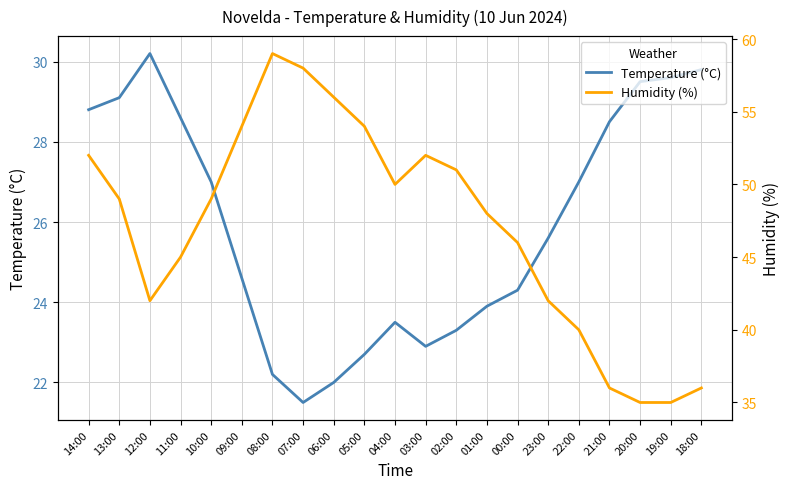

Reading left to right, transcribe all the data shown in this chart.

Temperature (°C): 14:00=28.8	13:00=29.1	12:00=30.2	11:00=28.6	10:00=27.0	09:00=24.6	08:00=22.2	07:00=21.5	06:00=22.0	05:00=22.7	04:00=23.5	03:00=22.9	02:00=23.3	01:00=23.9	00:00=24.3	23:00=25.6	22:00=27.0	21:00=28.5	20:00=29.5	19:00=29.6	18:00=29.8
Humidity (%): 14:00=52.0	13:00=49.0	12:00=42.0	11:00=45.0	10:00=49.0	09:00=54.0	08:00=59.0	07:00=58.0	06:00=56.0	05:00=54.0	04:00=50.0	03:00=52.0	02:00=51.0	01:00=48.0	00:00=46.0	23:00=42.0	22:00=40.0	21:00=36.0	20:00=35.0	19:00=35.0	18:00=36.0